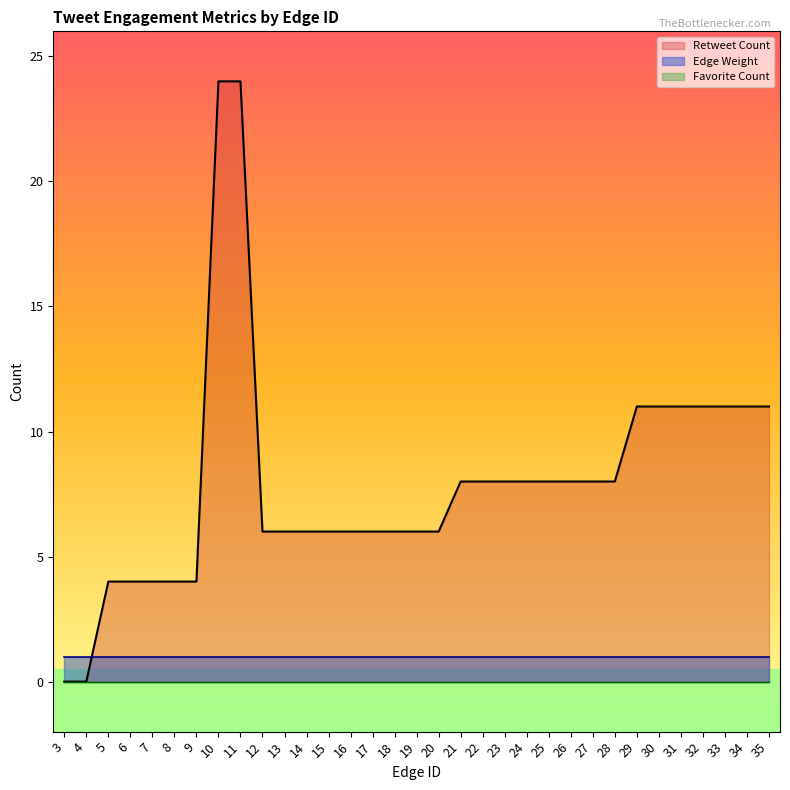

True or false: Favorite Count and Edge Weight cross at least once.

False